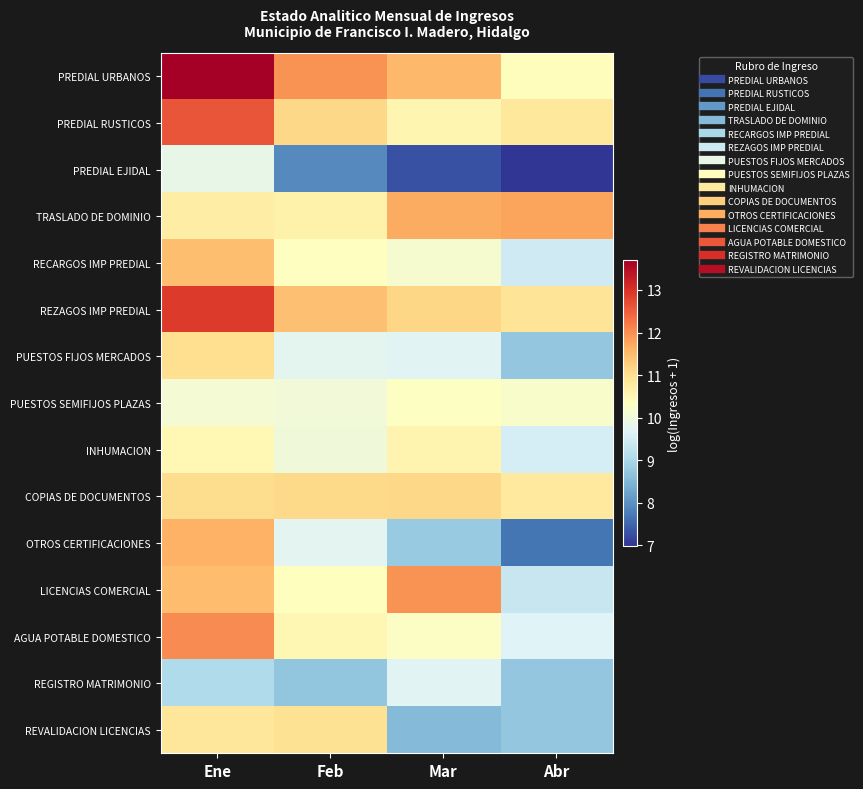

At how many categories does at least one series exceed 13?

1